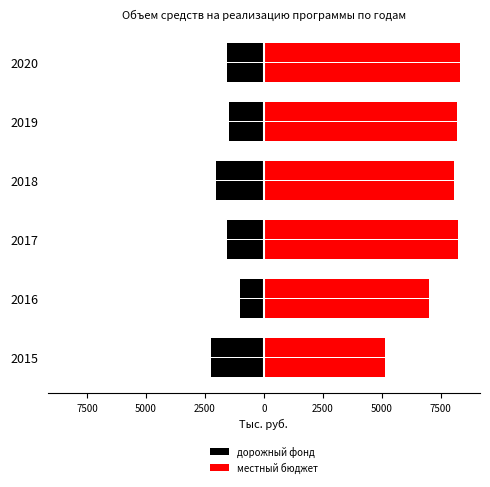

Read the дорожный фонд value at 2019.

-1464.1